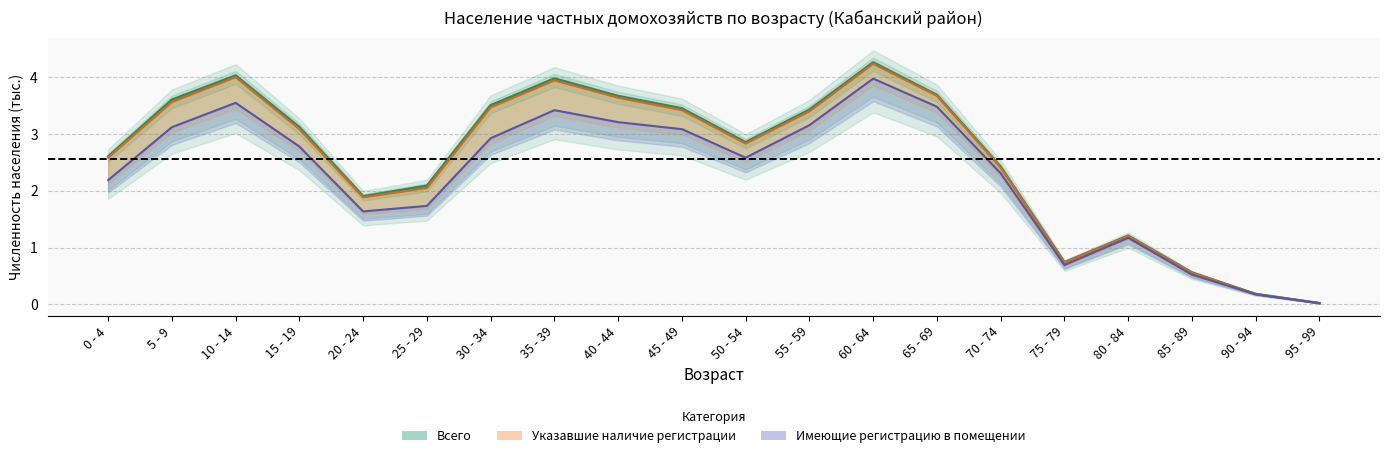

Which category has the lowest value in the Имеющие регистрацию в помещении series?

95 - 99